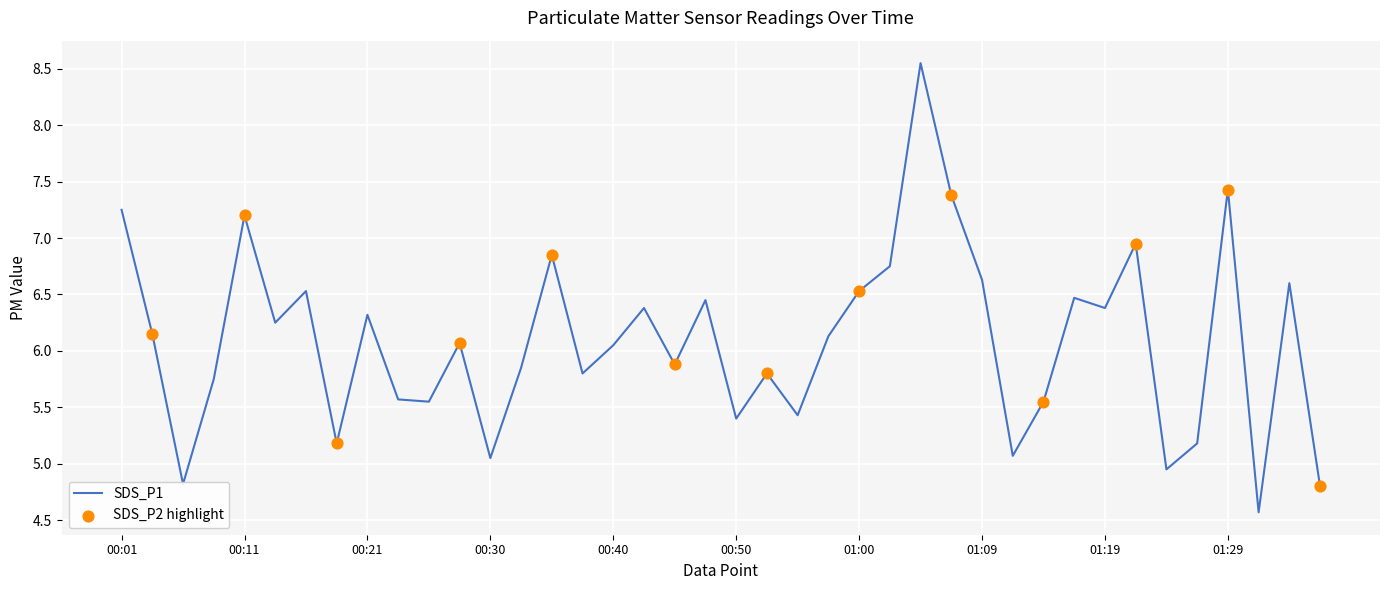

What is the difference between the maximum and minimum values?

4.0